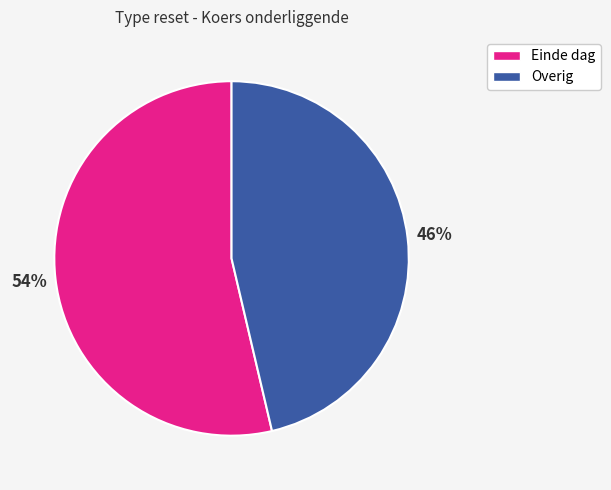

To the nearest percent, what is the average slice percentage?

50%